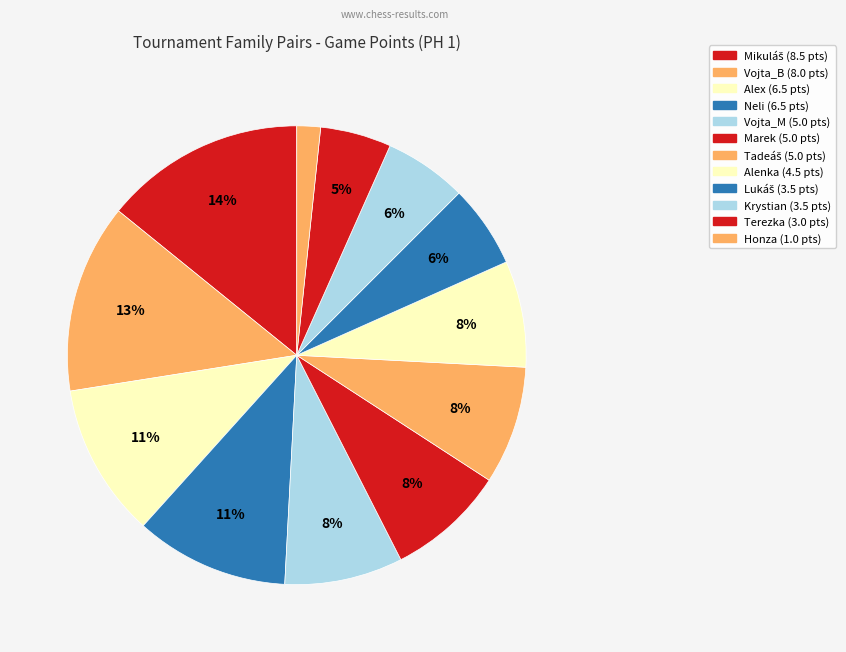

Does Mikuláš represent more than half of the total?

No